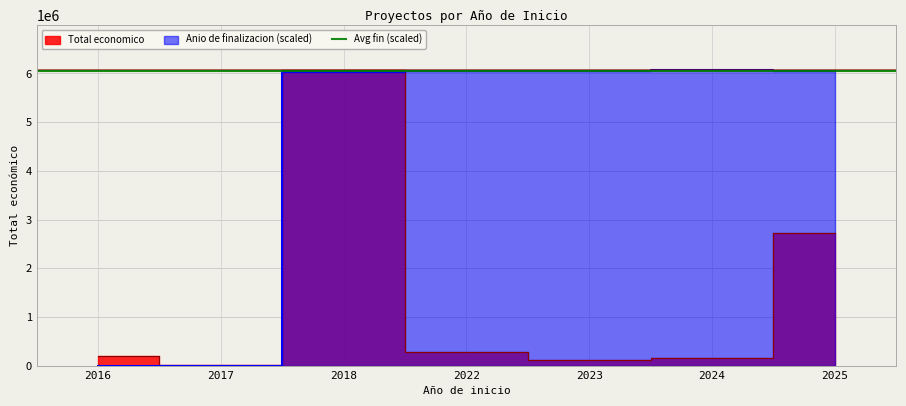

Is the value of Anio de finalizacion at 2022 greater than the value of Total economico at 2018?

No